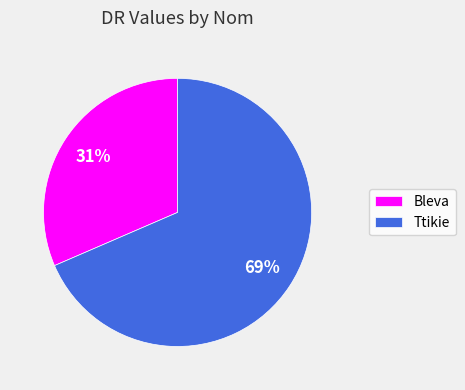

How many slices are in this pie chart?

2